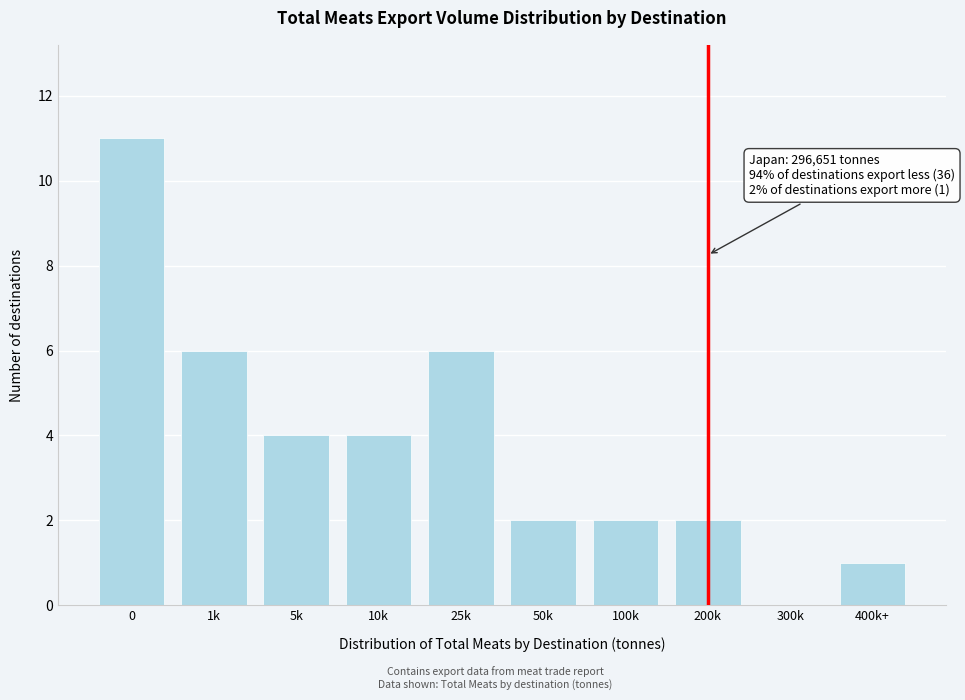

Reading left to right, transcribe all the data shown in this chart.

0=11	1k=6	5k=4	10k=4	25k=6	50k=2	100k=2	200k=2	300k=0	400k+=1